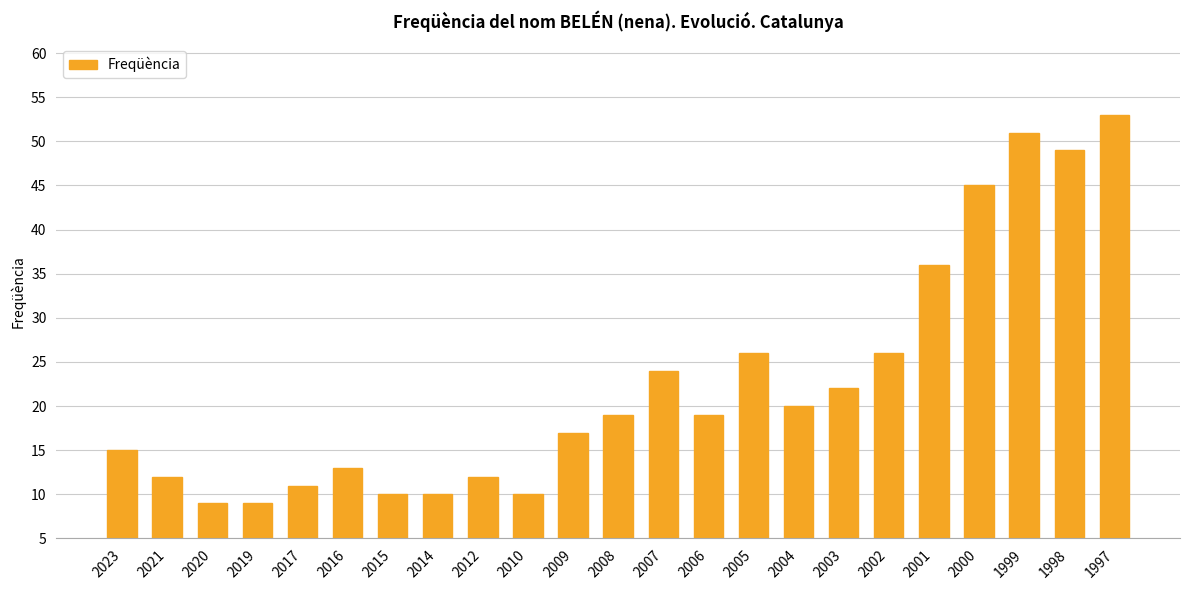

Are the bars horizontal?

No